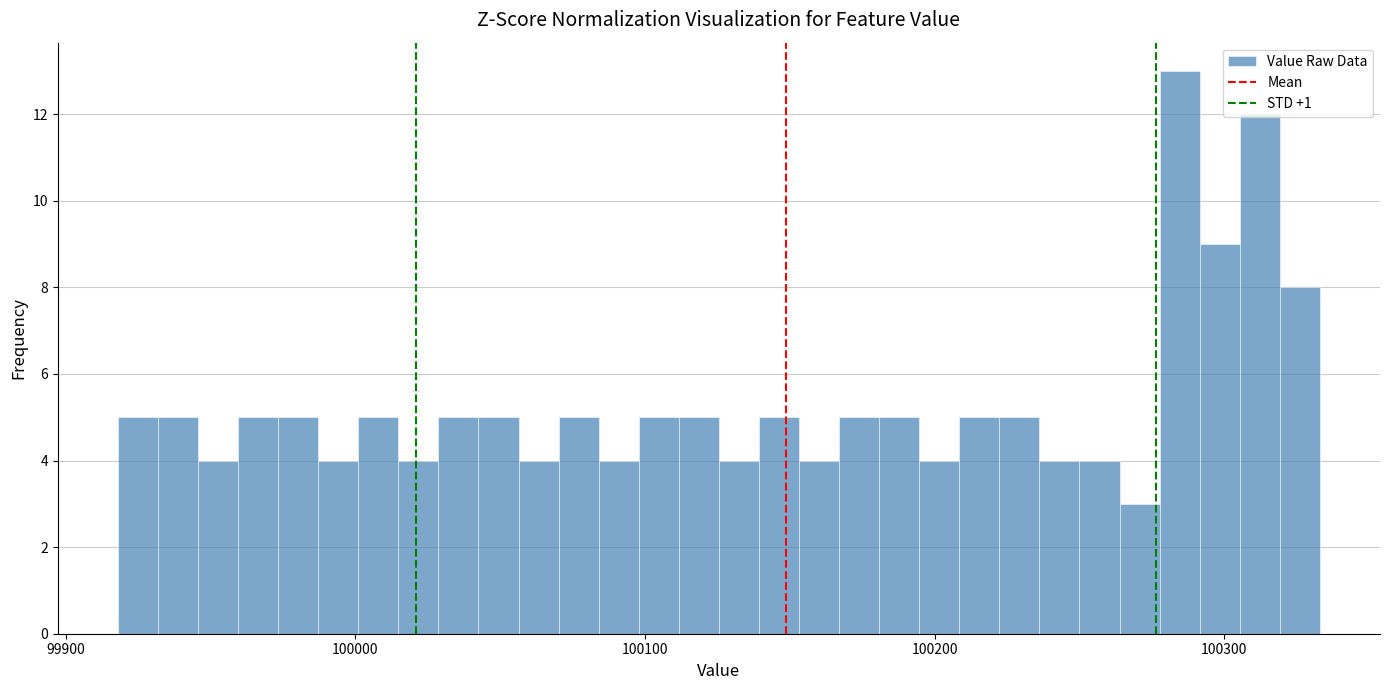

Around what value on the x-axis is the tallest bar? Give the approximate position of its centre, as read against the axis.

100280